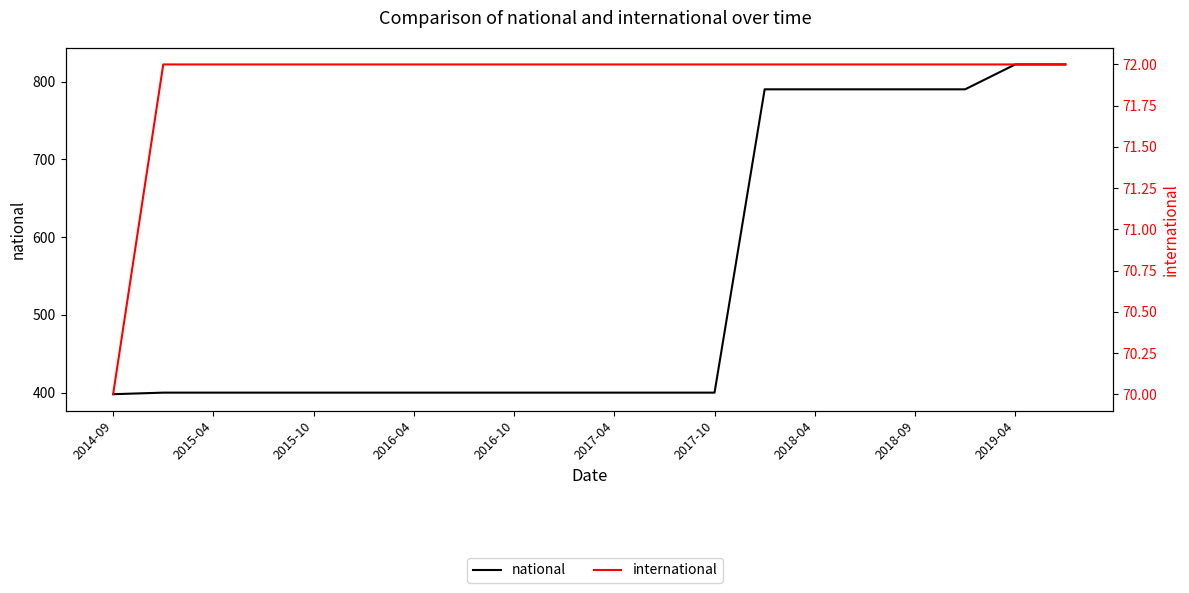

What is the label of the 1st point from the left?

2014-09